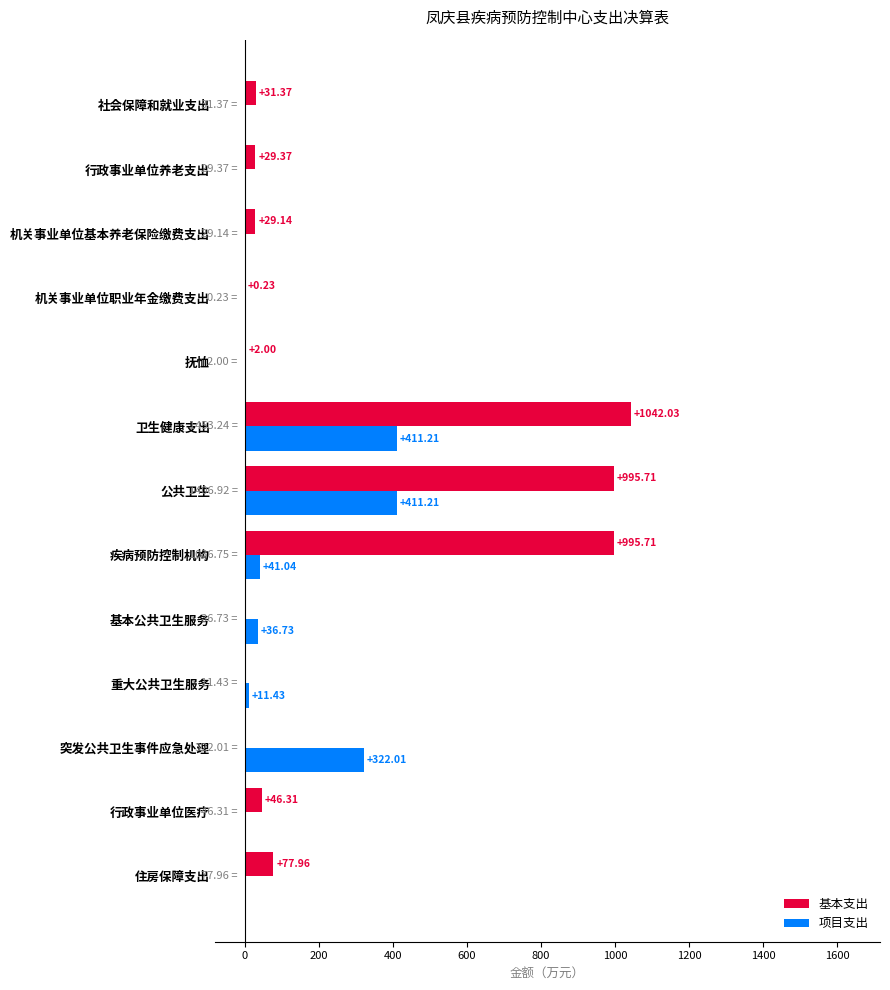

At which category is the sum across all series the highest?

卫生健康支出